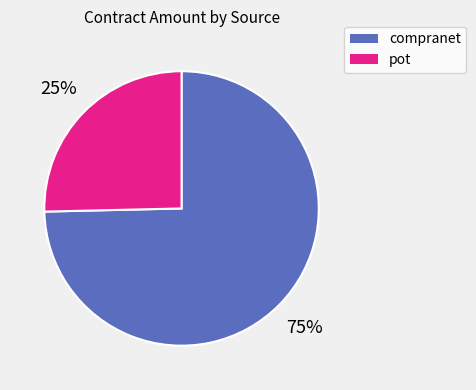

How many slices are in this pie chart?

2